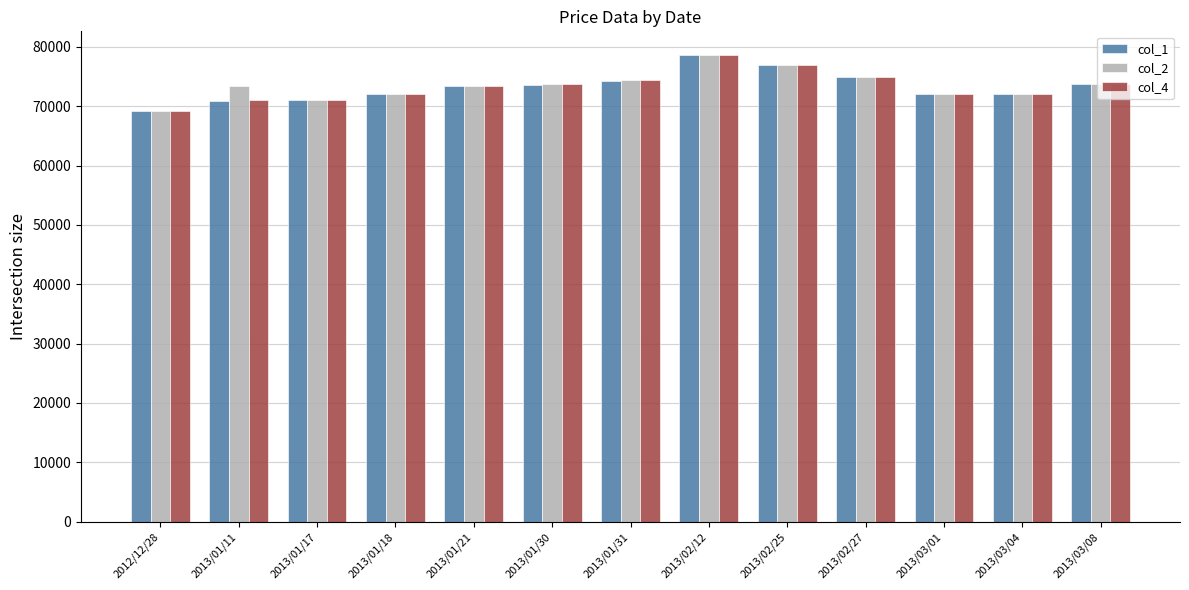

What is the sum of the col_4 values at 2013/02/12 and 2013/02/27?

153710